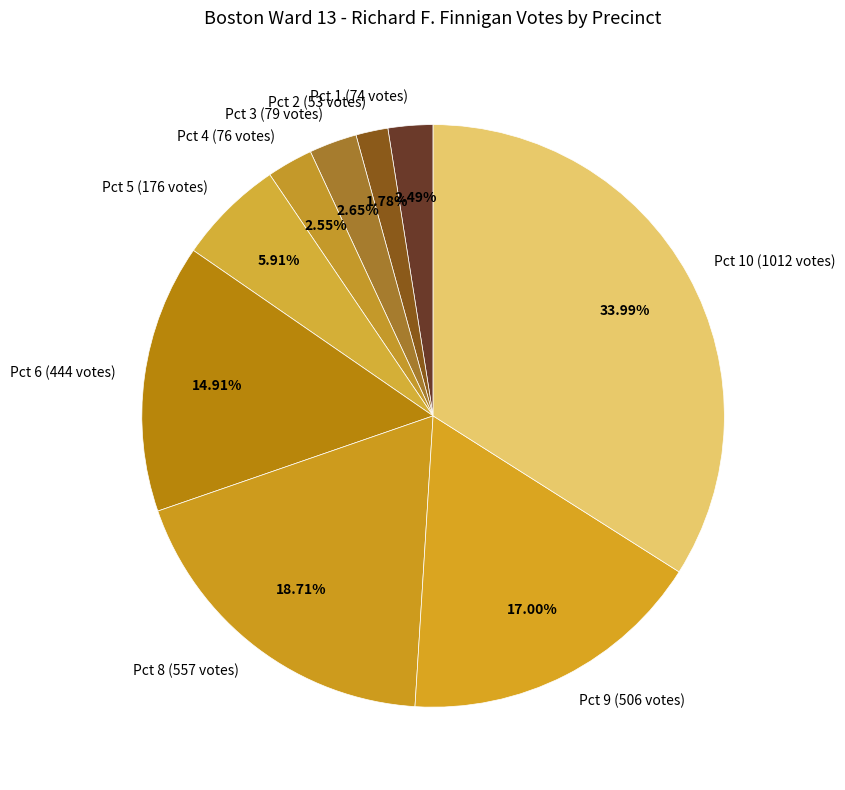

What is the ratio of the value at Pct 2 (53 votes) to the value at Pct 8 (557 votes)?

0.1